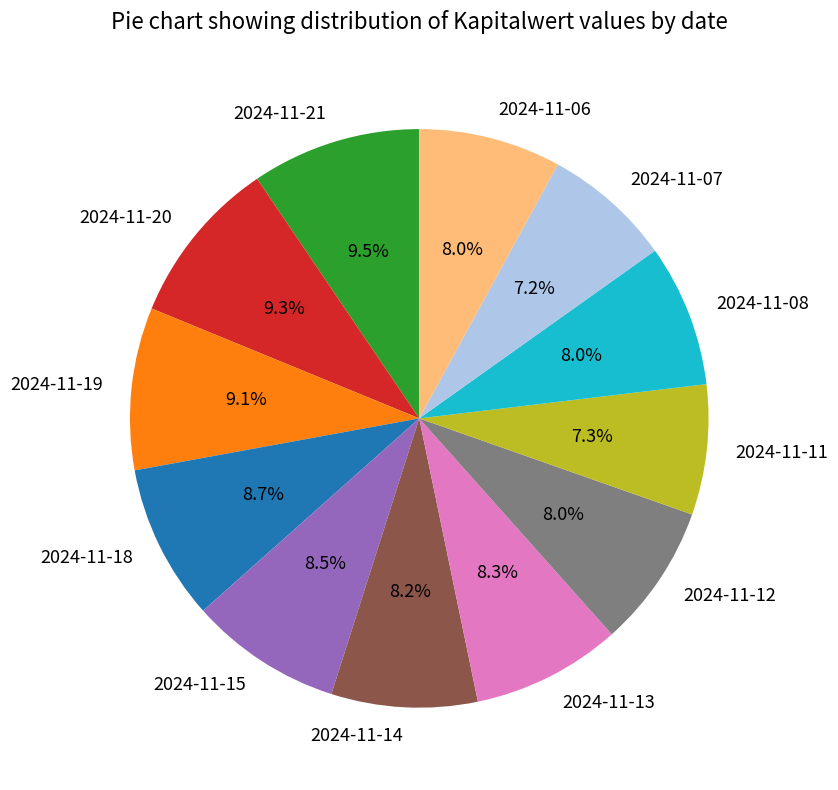

Is there a majority slice in this chart?

No